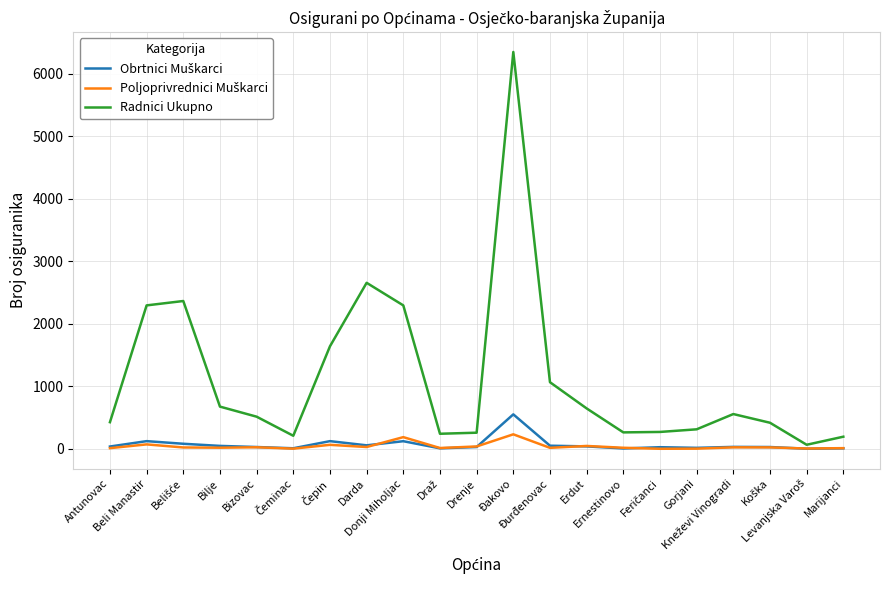

Which label corresponds to the largest value in the chart?

Đakovo